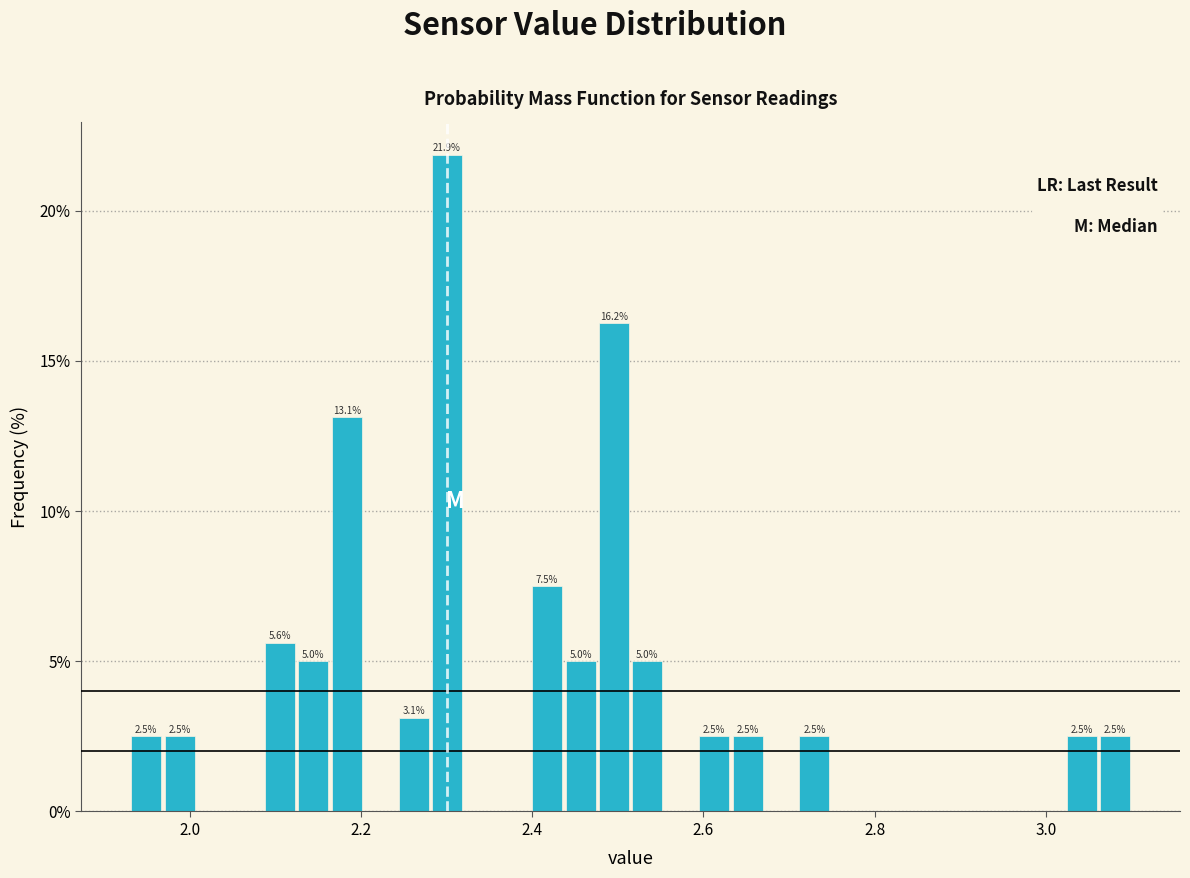

Around what value on the x-axis is the tallest bar? Give the approximate position of its centre, as read against the axis.

2.30